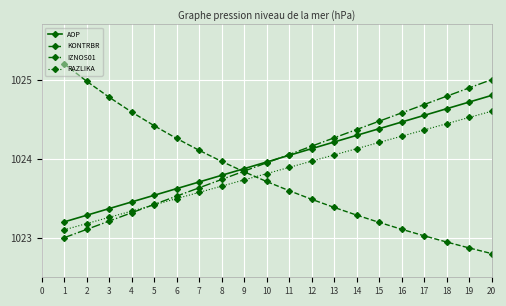

At how many categories does at least one series exceed 1022?

20